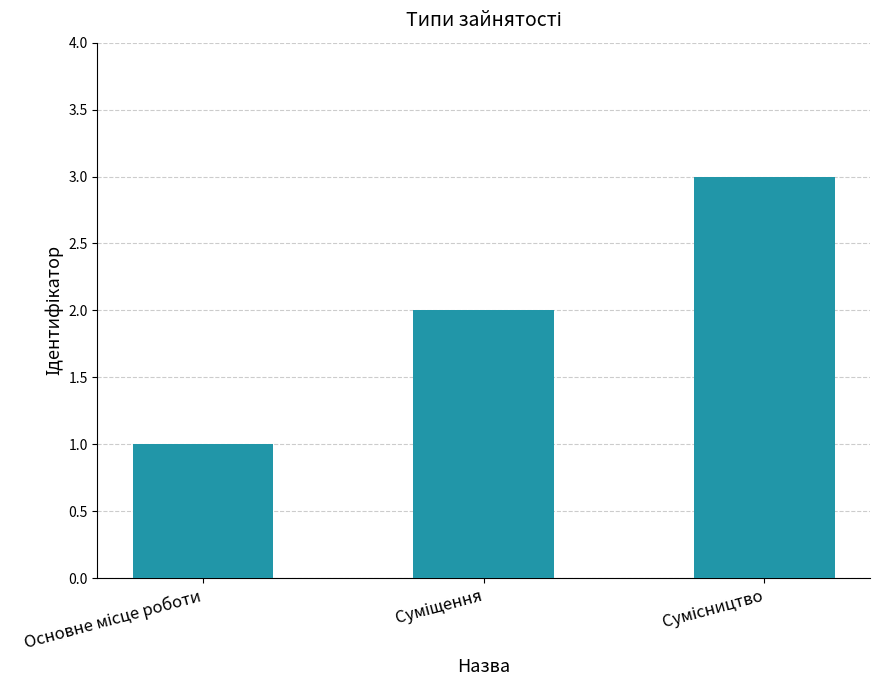

What is the maximum value shown in the chart?

3